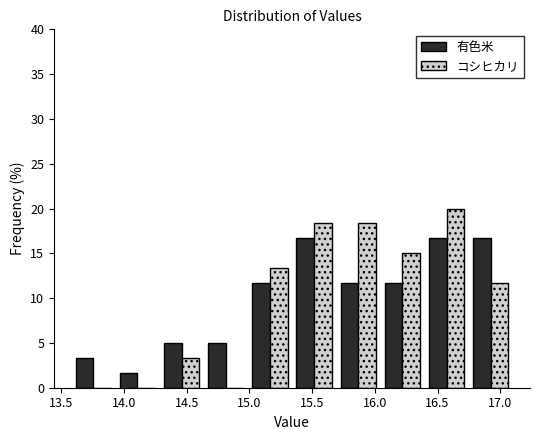

In the コシヒカリ series, which range on the x-axis has the tallest bar?

16.40 to 16.75